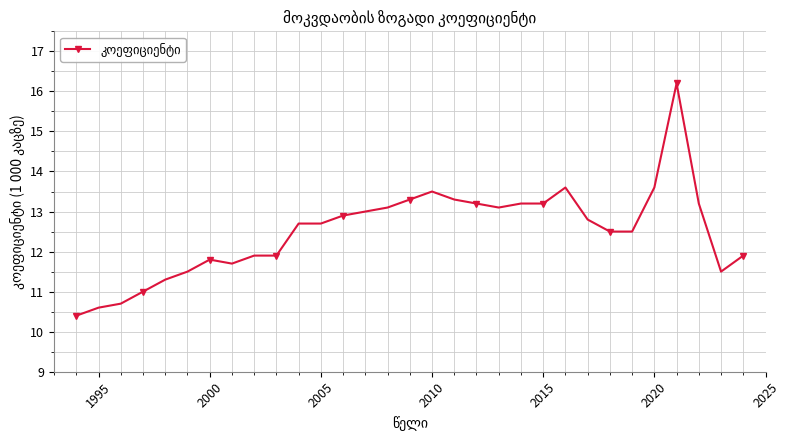

What is the minimum value shown in the chart?

10.4